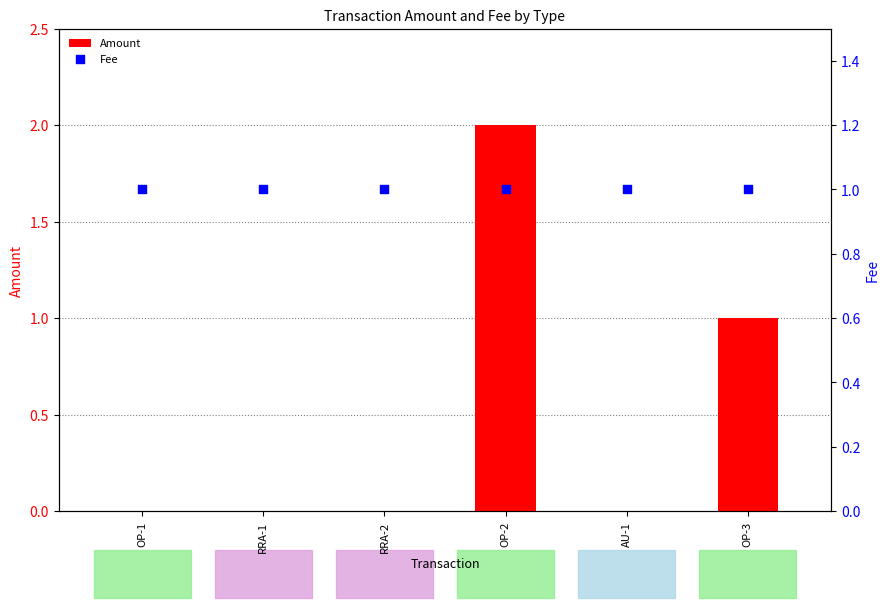

What are all the series names shown in the legend?

Amount, Fee